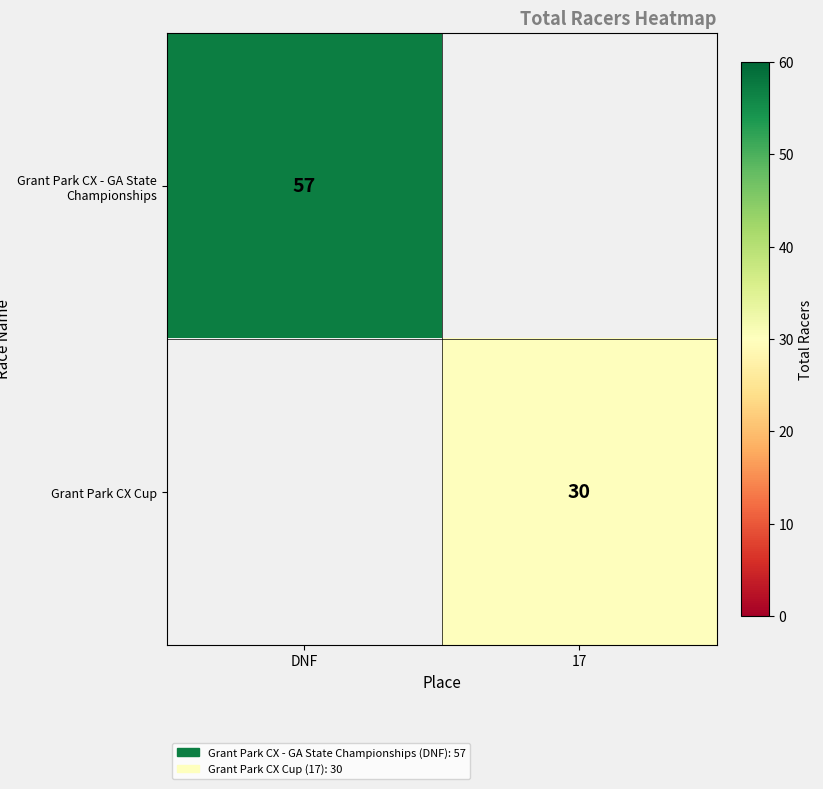

The Grant Park CX - GA State Championships series shows 57 at DNF. True or false?

True